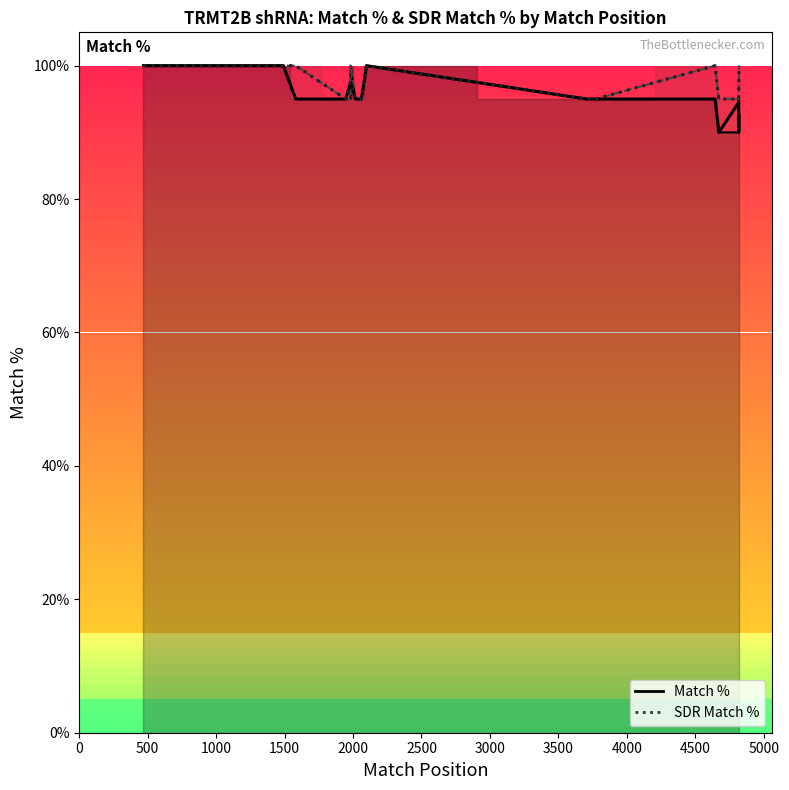

What is the difference between the maximum and second lowest values in the Avg SDR Match % series?

5.0